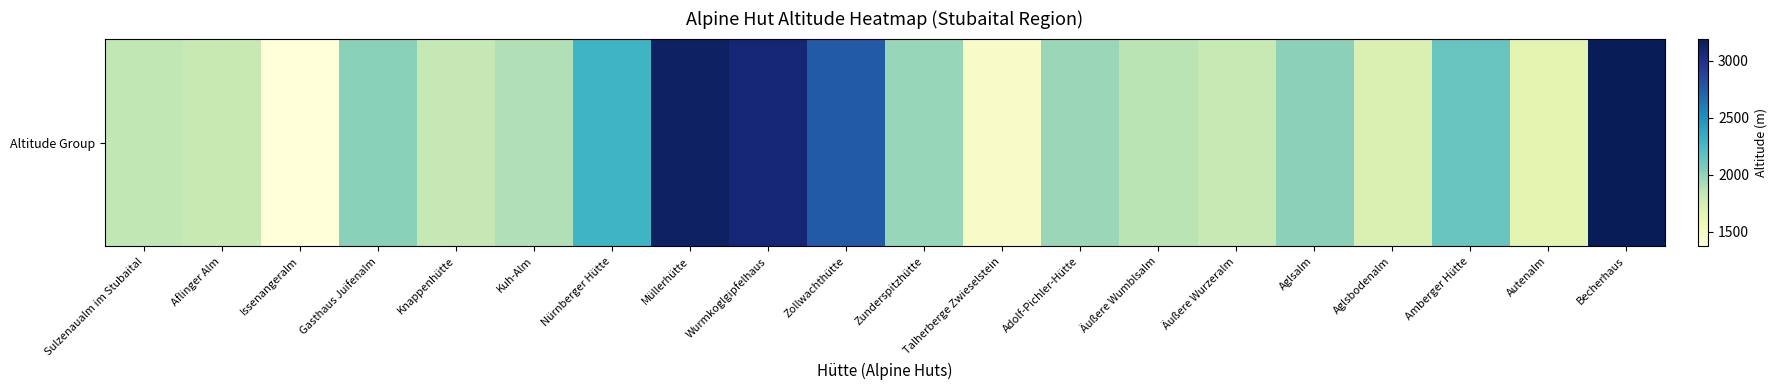

The value at Äußere Wumblsalm is 1865. True or false?

True